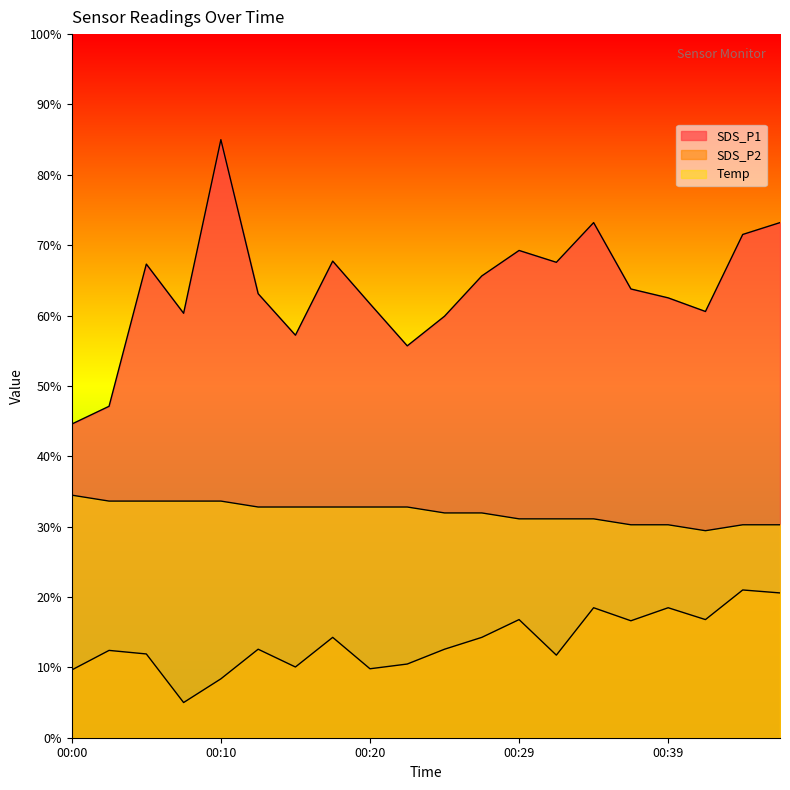

Reading left to right, extract all data points from this chart.

SDS_P1: 00:00=44.6	00:03=47.1	00:05=67.3	00:07=60.3	00:10=85.0	00:12=63.1	00:15=57.2	00:17=67.7	00:20=61.7	00:22=55.7	00:25=59.9	00:27=65.6	00:29=69.3	00:32=67.6	00:34=73.2	00:37=63.8	00:39=62.5	00:42=60.6	00:44=71.5	00:47=73.2
SDS_P2: 00:00=9.6	00:03=12.4	00:05=11.9	00:07=5.0	00:10=8.4	00:12=12.6	00:15=10.1	00:17=14.3	00:20=9.8	00:22=10.5	00:25=12.6	00:27=14.3	00:29=16.8	00:32=11.7	00:34=18.5	00:37=16.6	00:39=18.5	00:42=16.8	00:44=21.0	00:47=20.6
Temp: 00:00=34.5	00:03=33.6	00:05=33.6	00:07=33.6	00:10=33.6	00:12=32.8	00:15=32.8	00:17=32.8	00:20=32.8	00:22=32.8	00:25=31.9	00:27=31.9	00:29=31.1	00:32=31.1	00:34=31.1	00:37=30.3	00:39=30.3	00:42=29.4	00:44=30.3	00:47=30.3